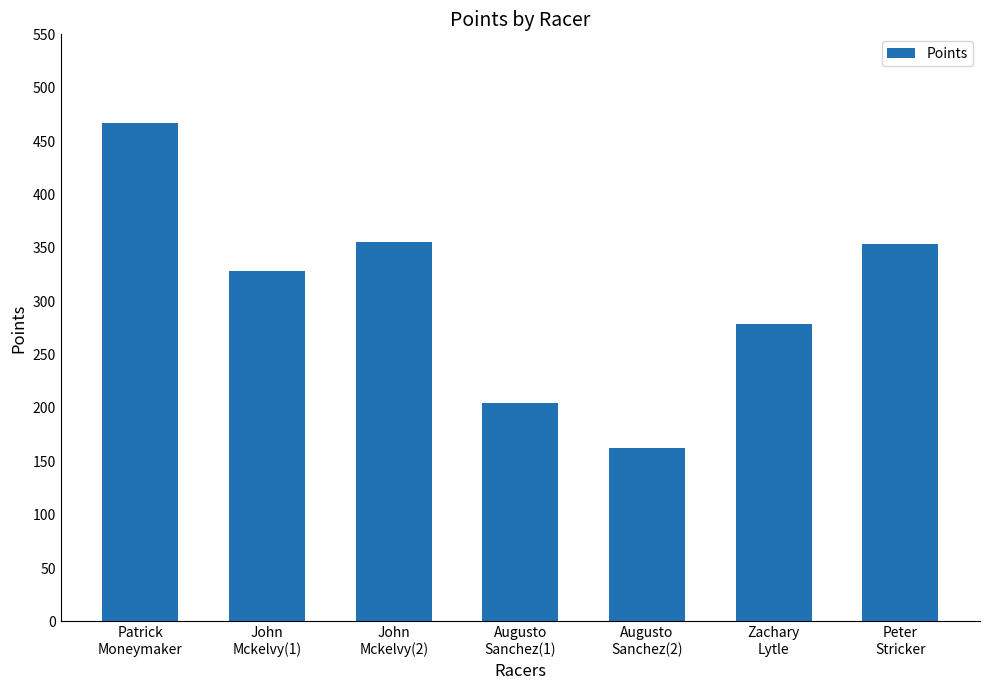

What is the smallest value displayed?

162.6